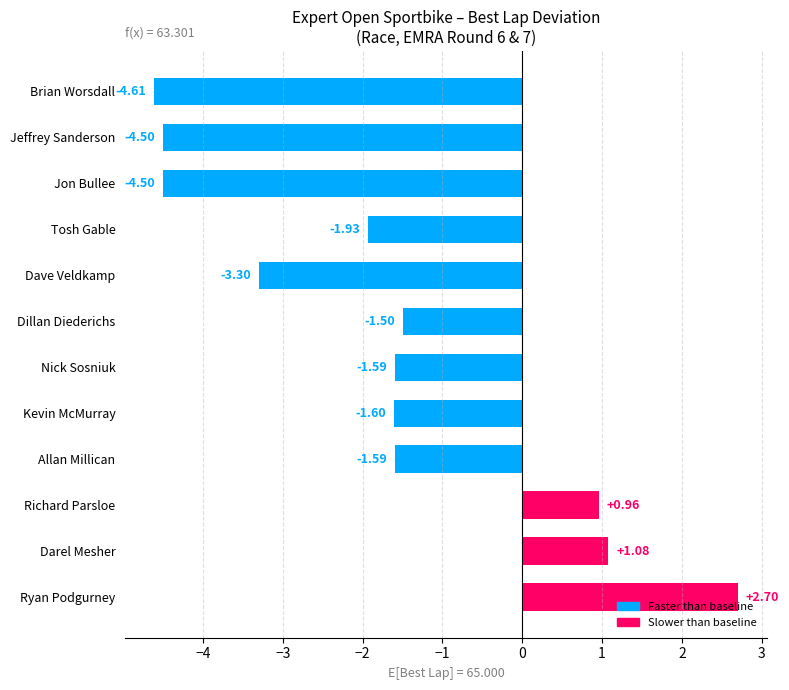

At which category does the chart reach its peak across all series?

Ryan Podgurney